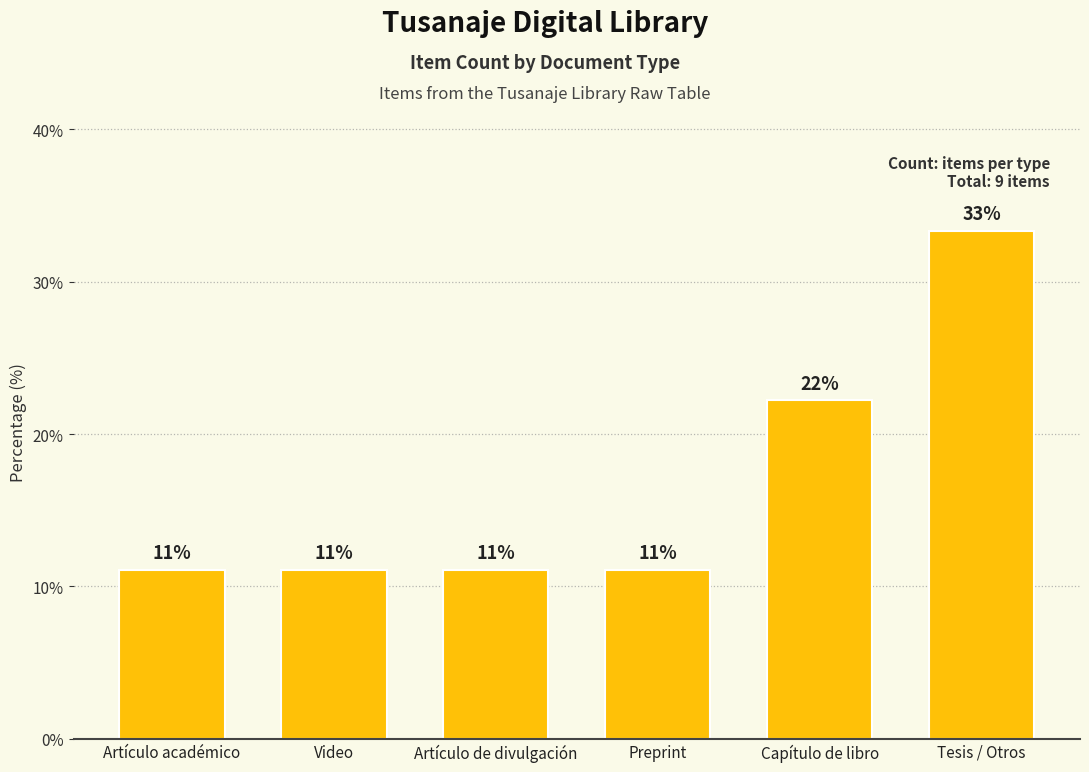

Reading left to right, list all the values displayed in this chart.

11.1	11.1	11.1	11.1	22.2	33.3